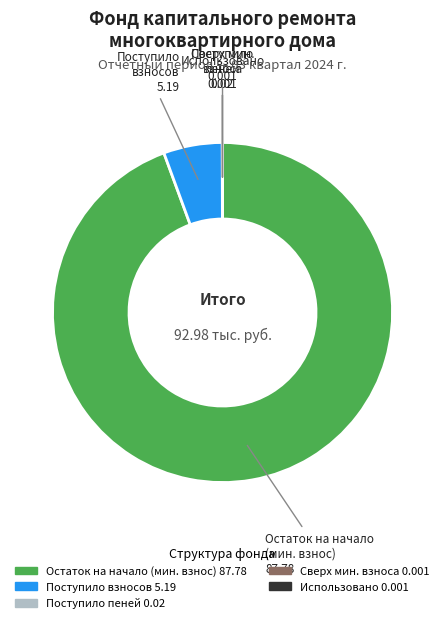

Is there any slice that represents more than half of the pie?

Yes